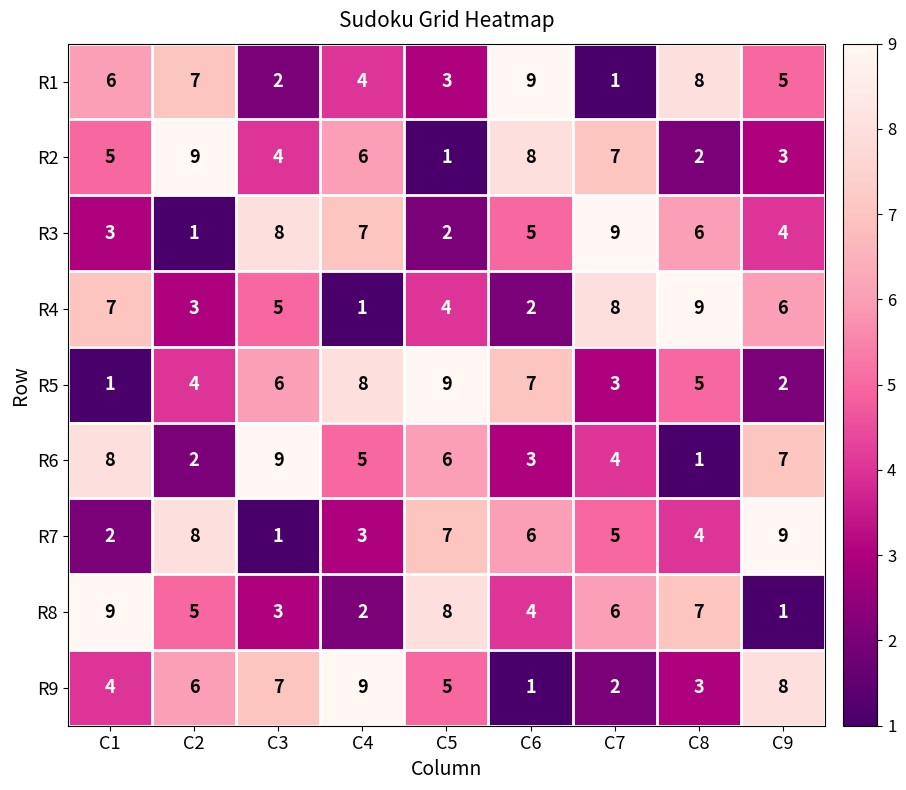

How many data points does each series have?

9